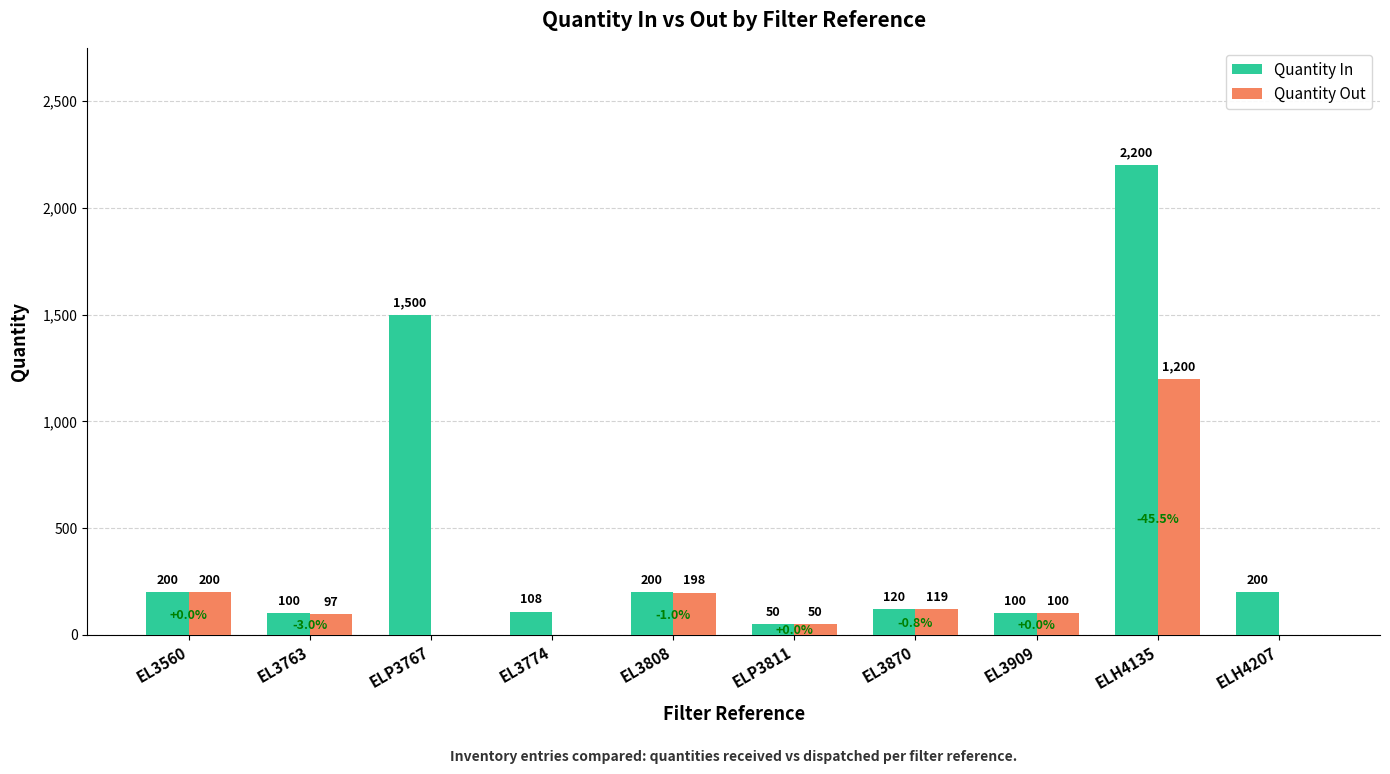

What is the total value across all series at ELH4207?

200